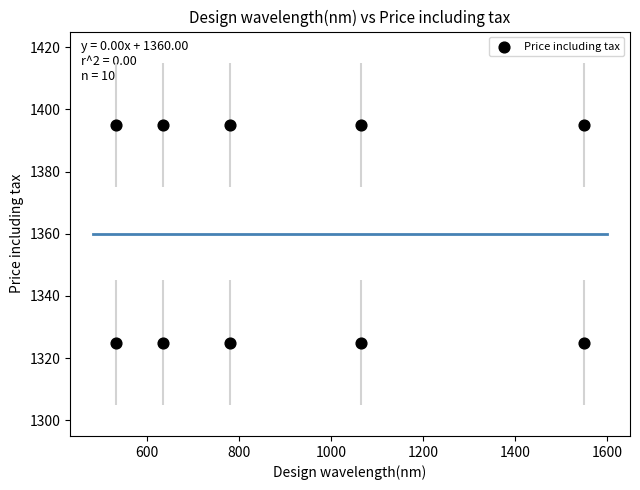

What is the range of X values (max minus min)?

1018